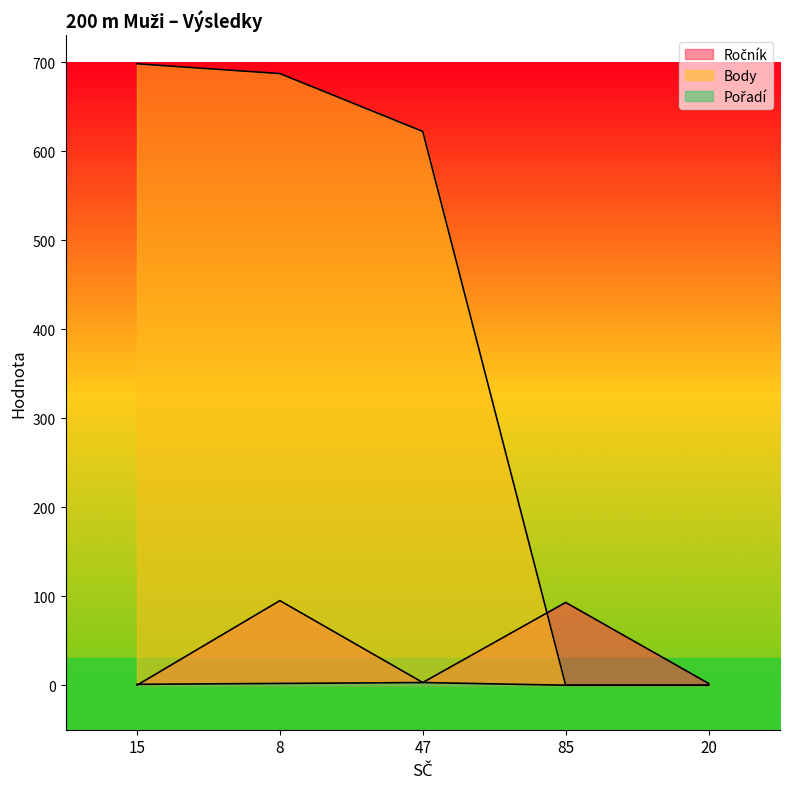

What is the difference between the second highest and second lowest values in the Ročník series?

91